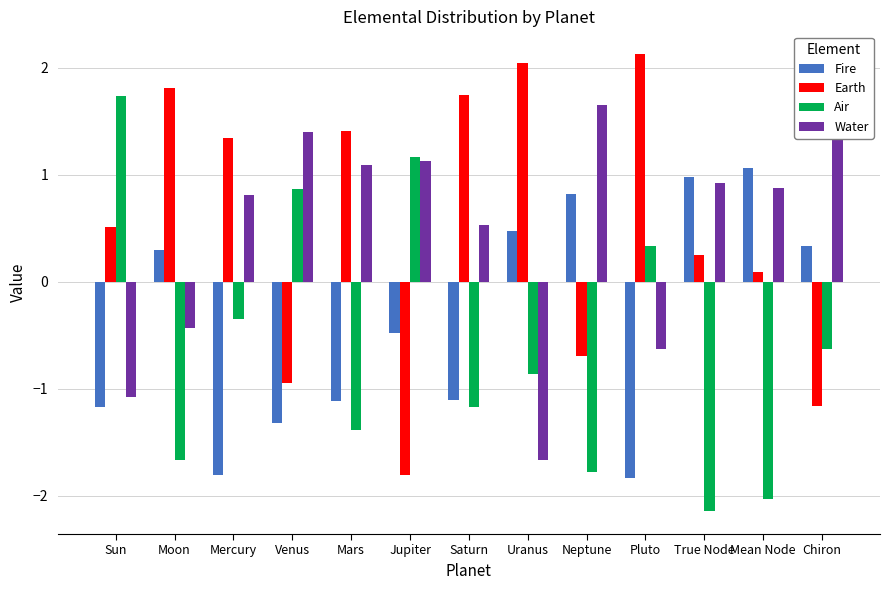

What is the difference between the highest and lowest values at Mean Node?

3.1